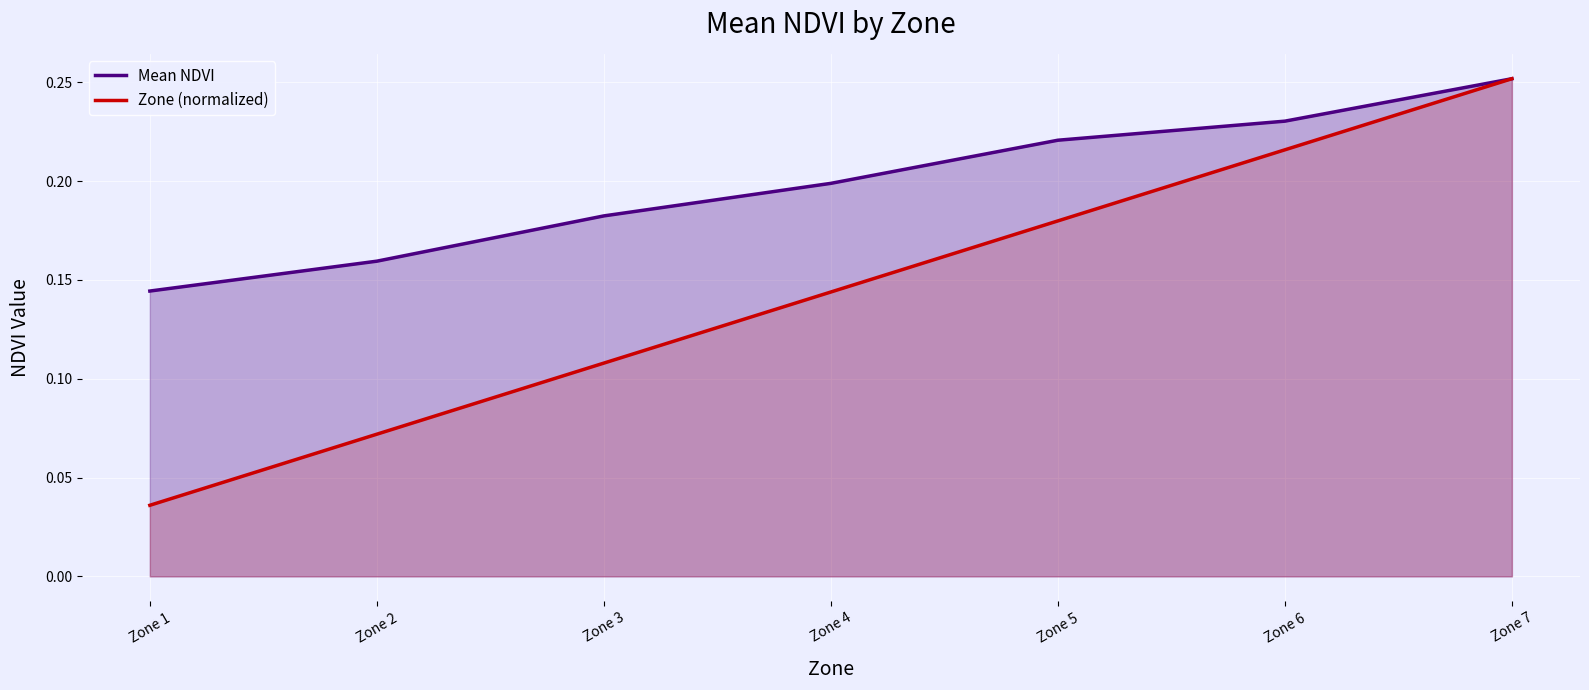

What are all the series names shown in the legend?

Mean NDVI, Zone (normalized)